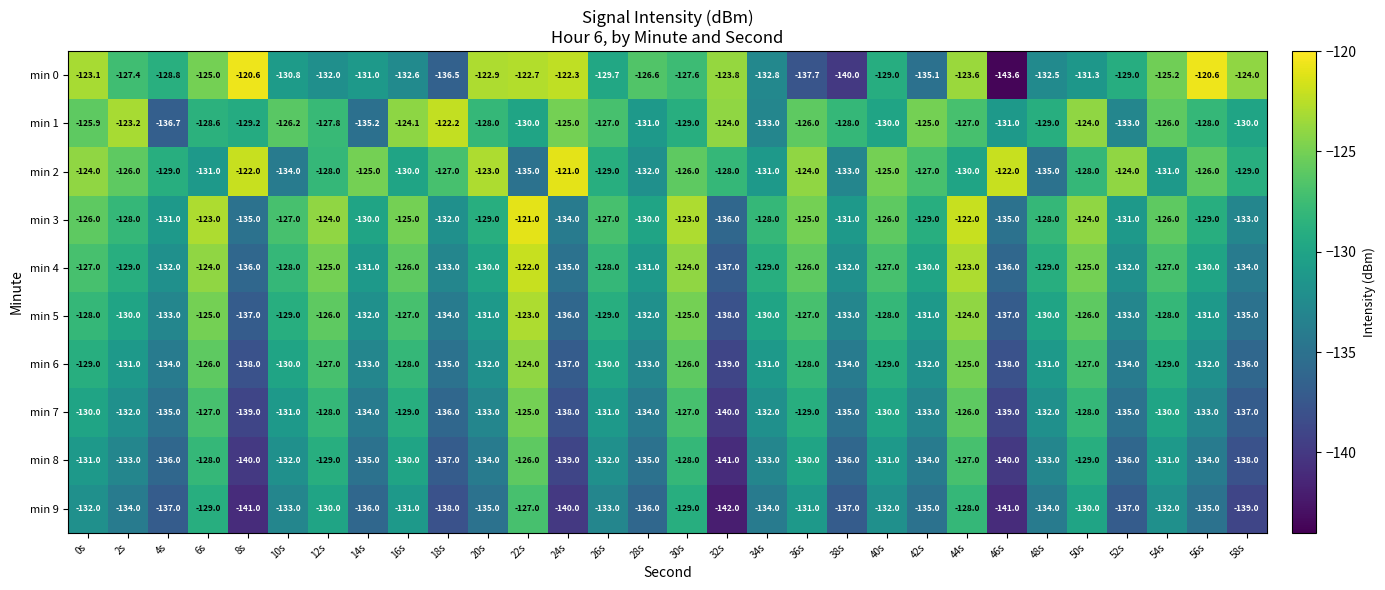

At which category is the sum across all series the highest?

44s